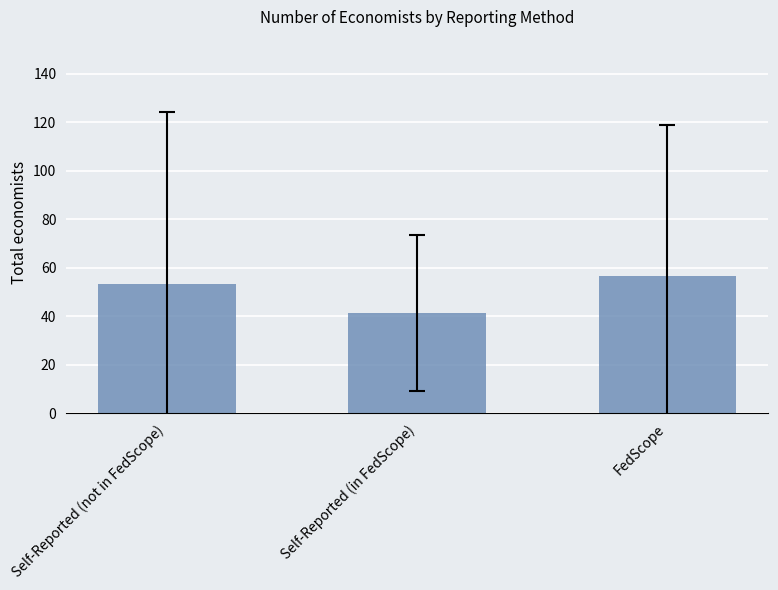

Approximately how many times larger is the value at Self-Reported (not in FedScope) compared to Self-Reported (in FedScope)?

1.3